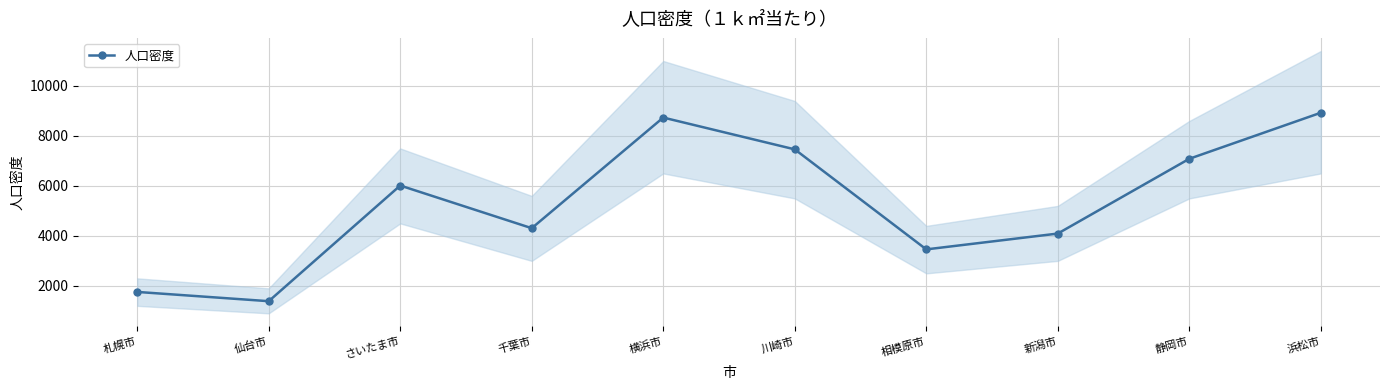

What is the change in value from 札幌市 to 川崎市?

+5706